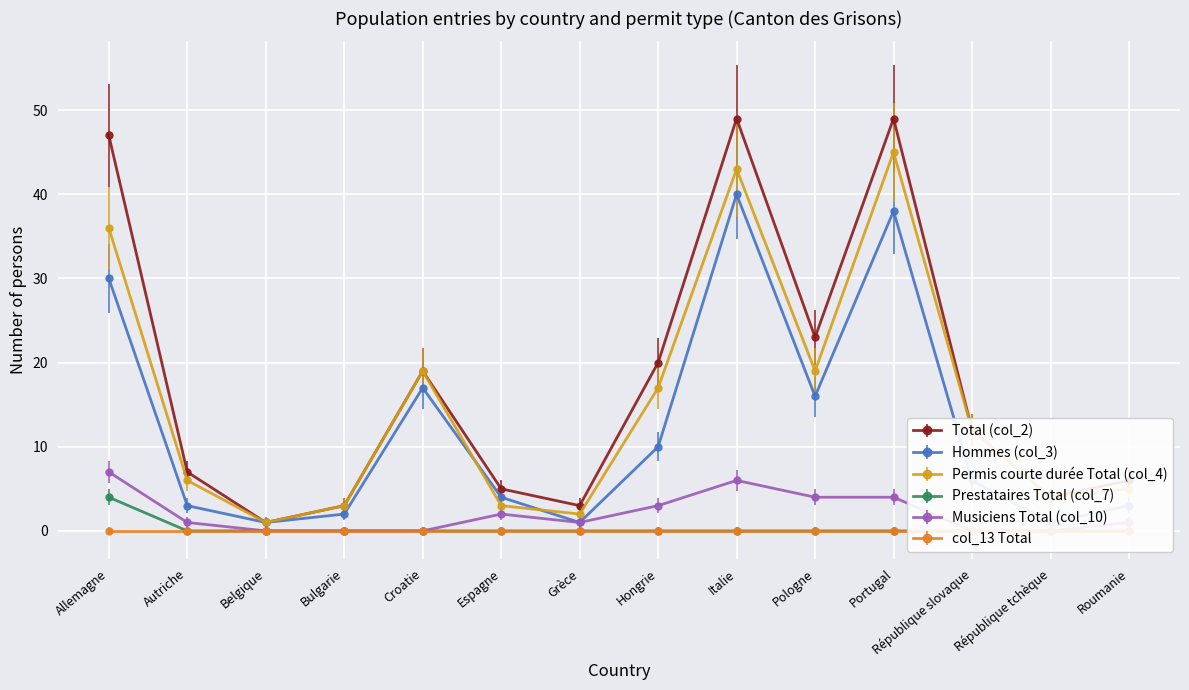

What is the label of the 13th point from the left?

République tchèque